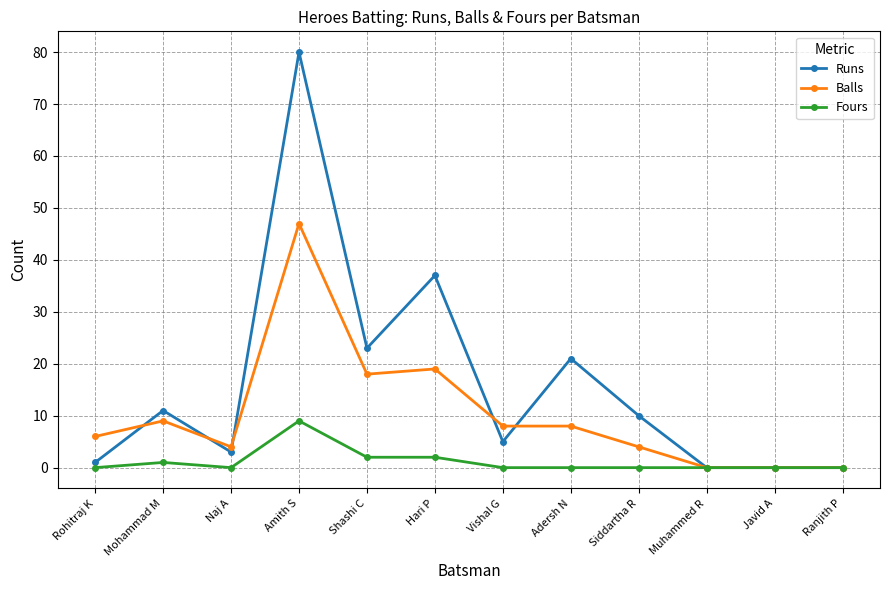

Count the number of data series in this chart.

3